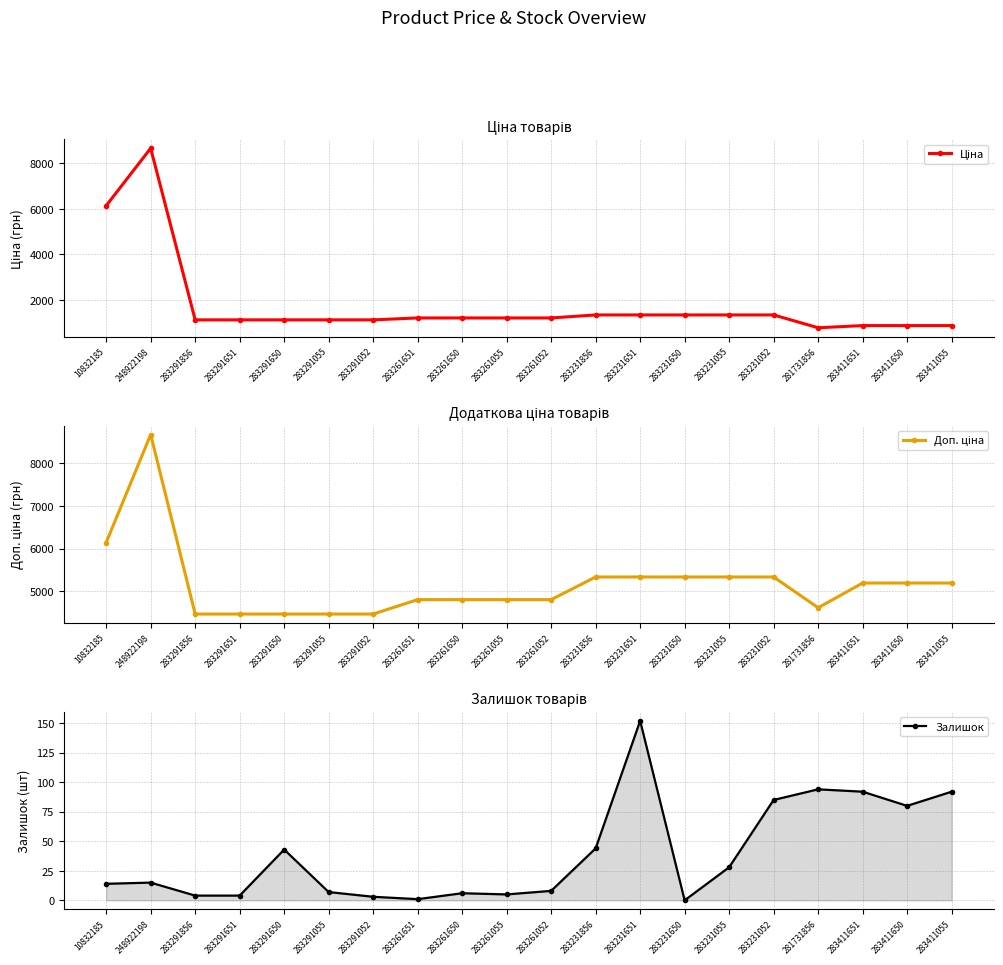

At how many categories does at least one series exceed 4906?

10